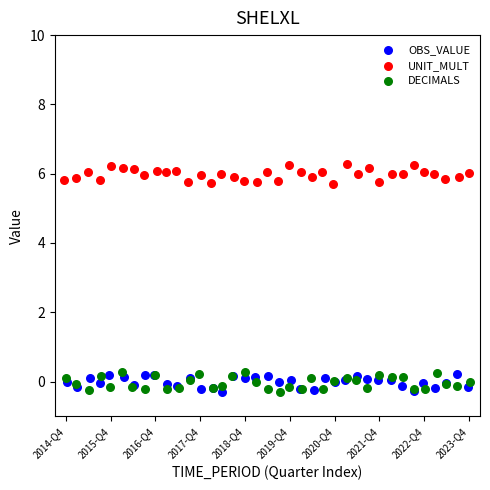

What are all the series names shown in the legend?

OBS_VALUE, UNIT_MULT, DECIMALS